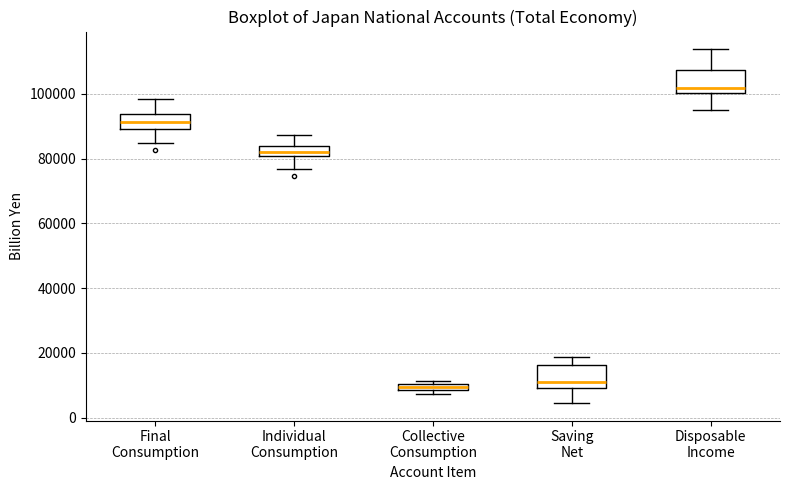

Which box's median line is the highest?

Disposable Income